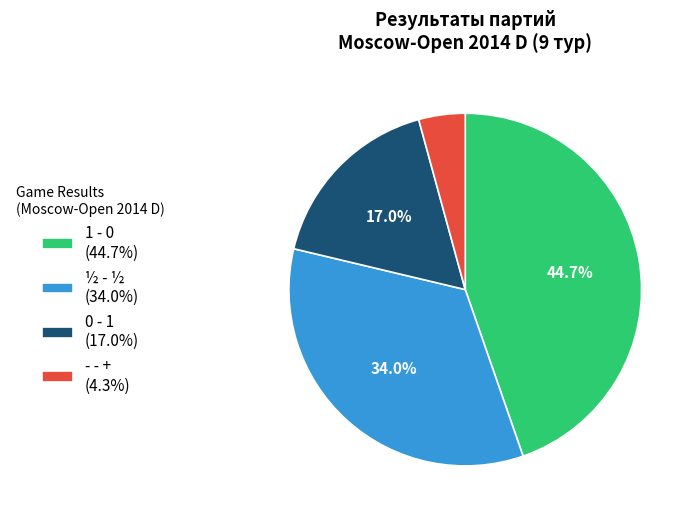

Which has a higher value, - - + or 1 - 0?

1 - 0